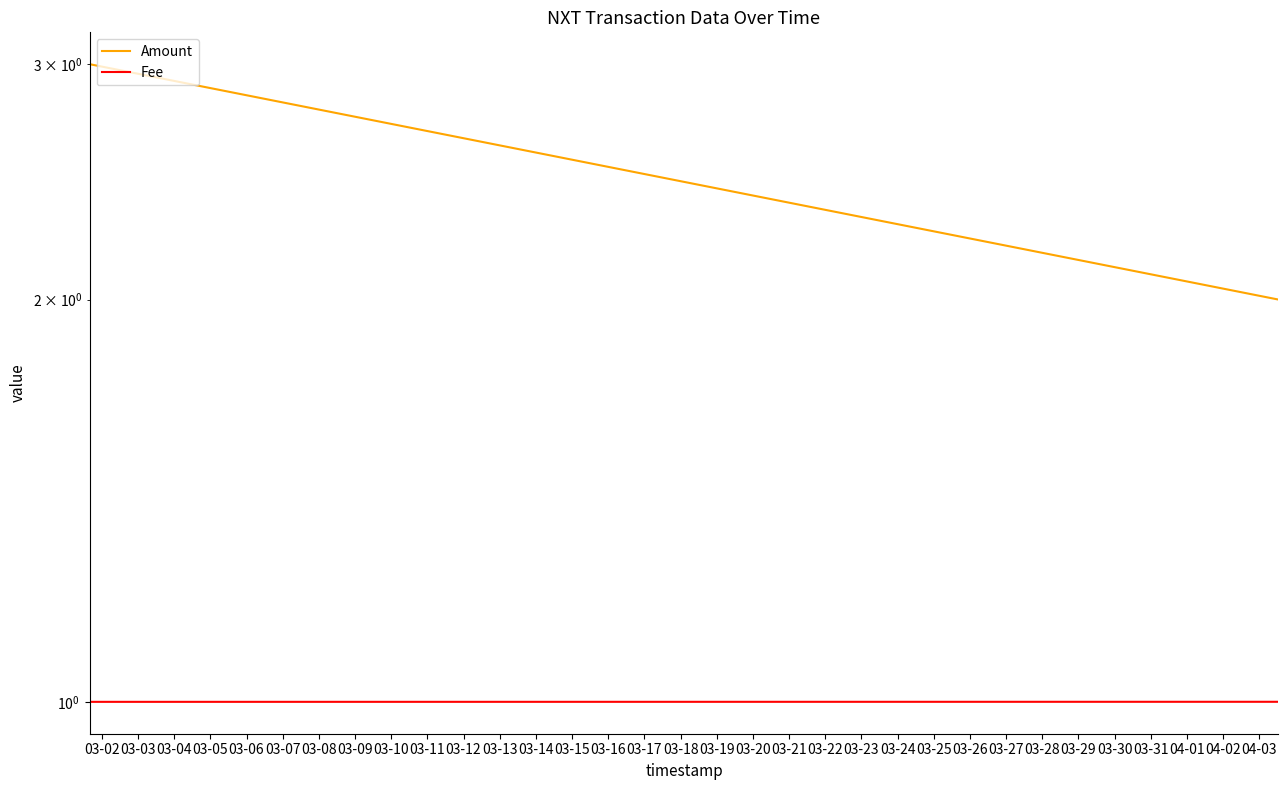

What is the sum of all Amount values?

8.0